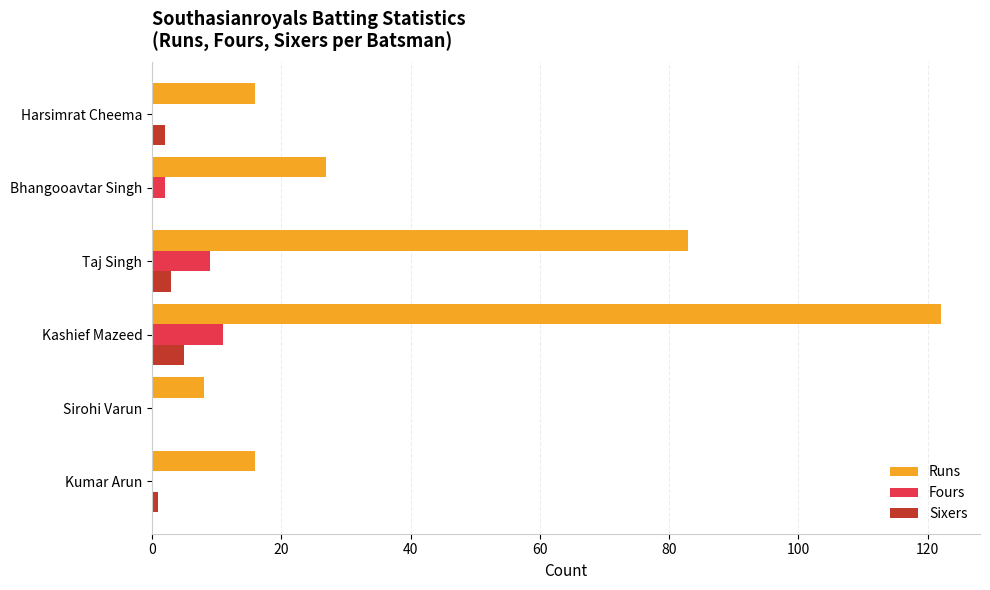

What is the approximate value of Fours at Taj Singh?

9